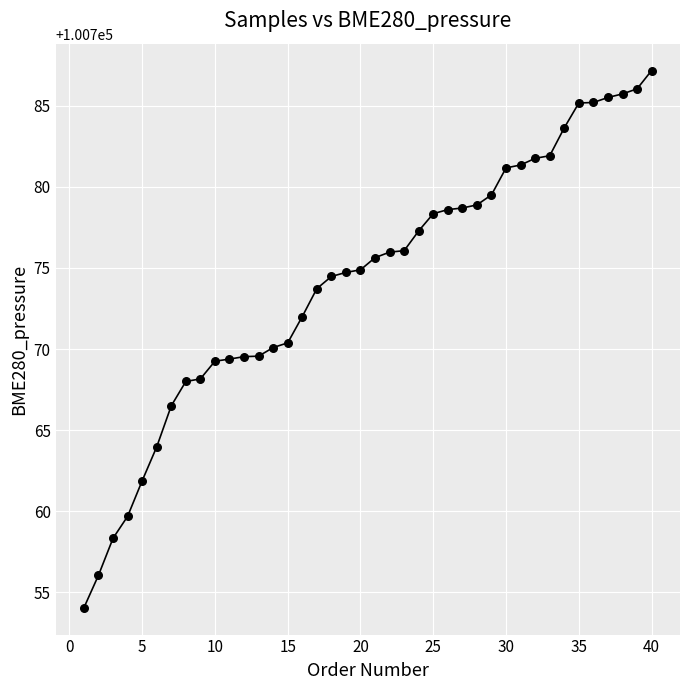

What is the range of X values (max minus min)?

39.0